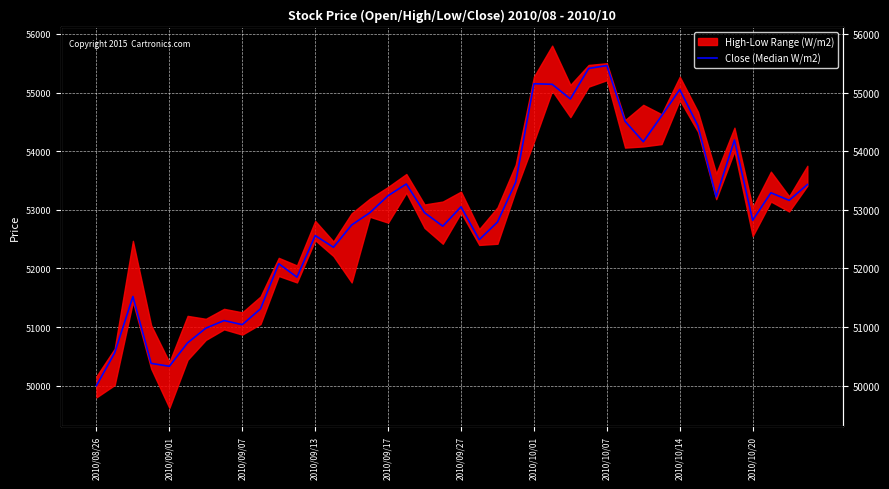

How many lines are shown in the chart?

1